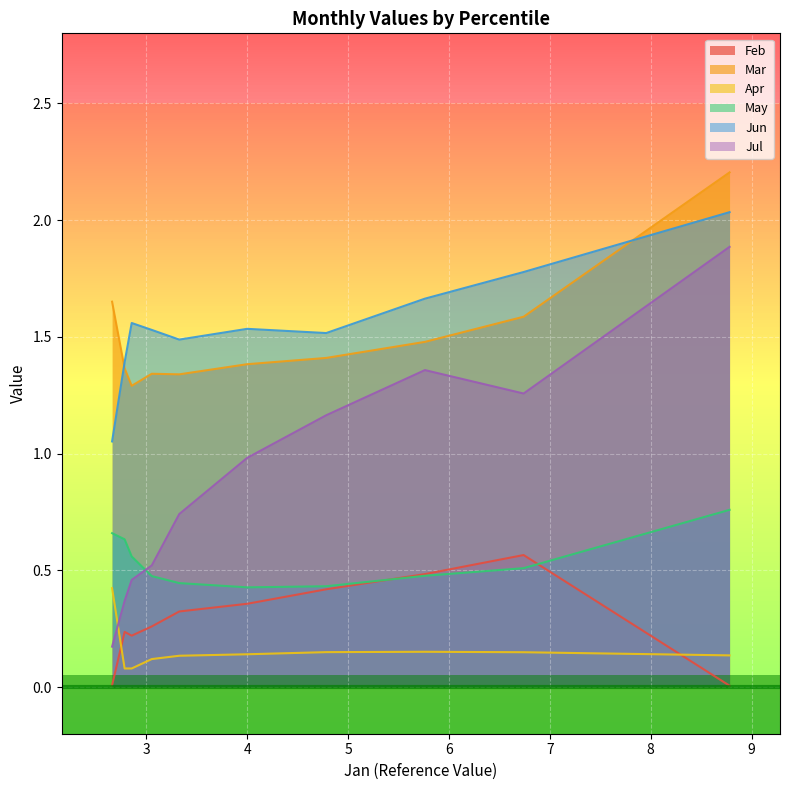

True or false: Jun has more than 1 interior local peaks.

True